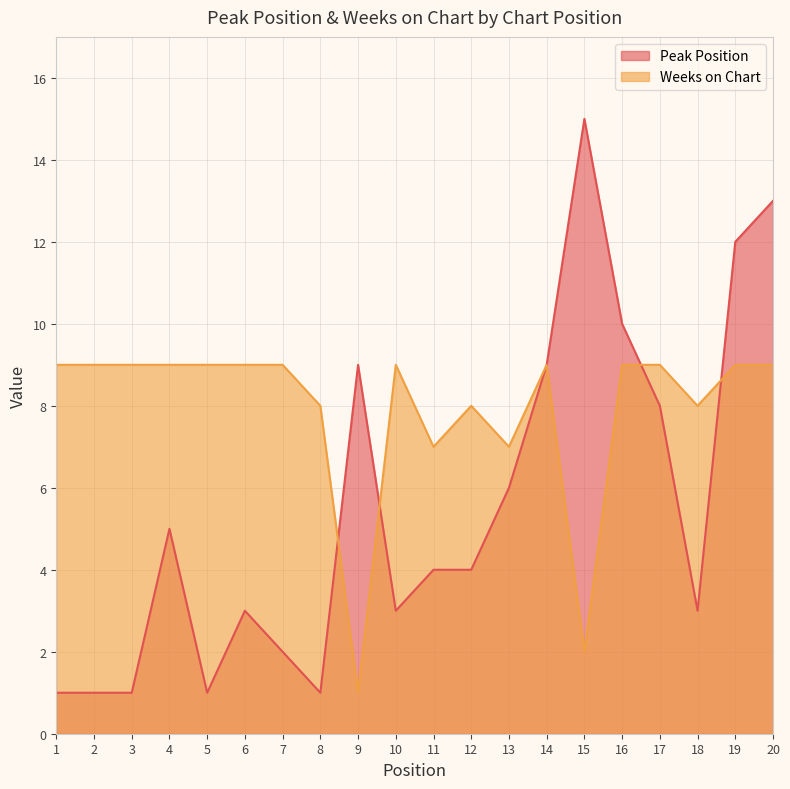

Rank the categories by Peak Position value from highest to lowest.

15, 20, 19, 16, 9, 14, 17, 13, 4, 11, 12, 6, 10, 18, 7, 1, 2, 3, 5, 8